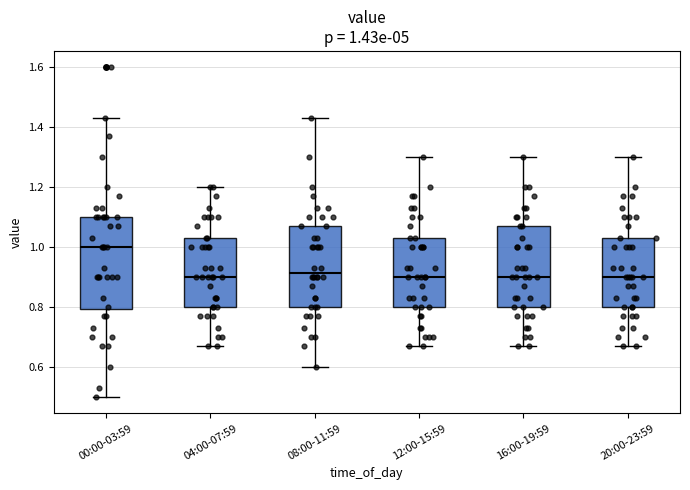

Which box has the highest median line?

00:00-03:59